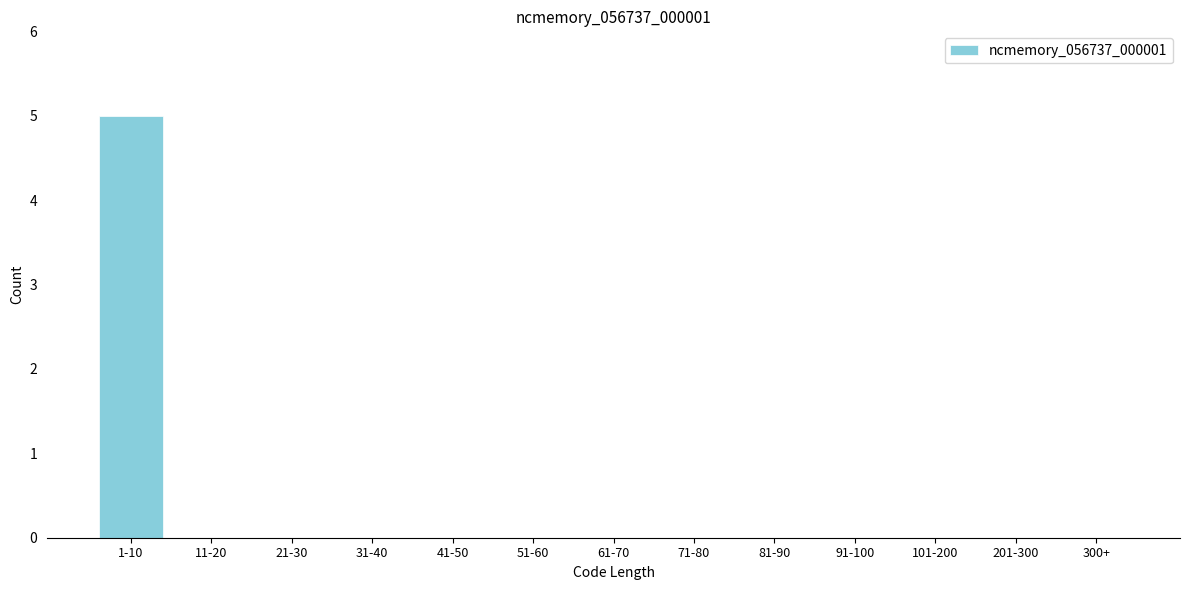

Reading left to right, list all the values displayed in this chart.

1-10=5	11-20=0	21-30=0	31-40=0	41-50=0	51-60=0	61-70=0	71-80=0	81-90=0	91-100=0	101-200=0	201-300=0	300+=0